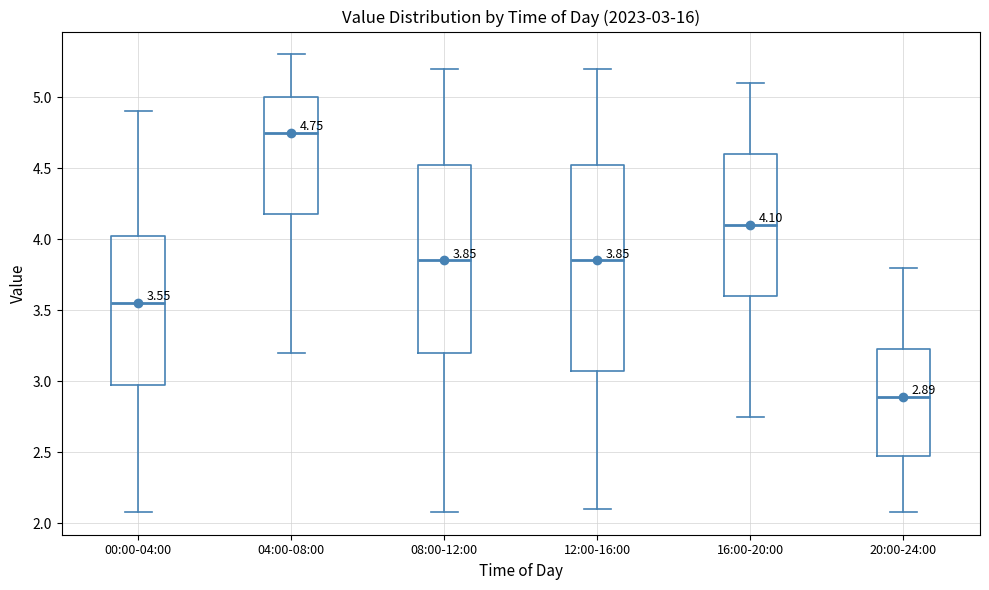

Which box has the highest median line?

04:00-08:00